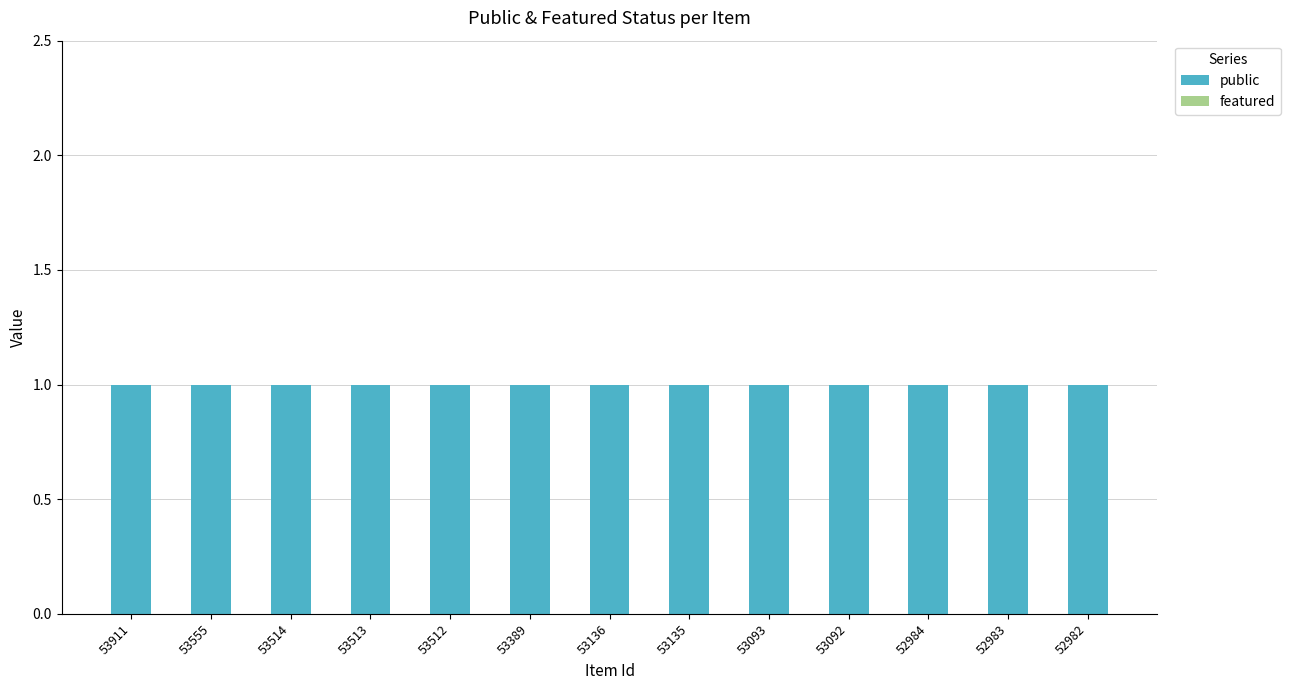

List the series in order of their overall mean, lowest first.

featured, public